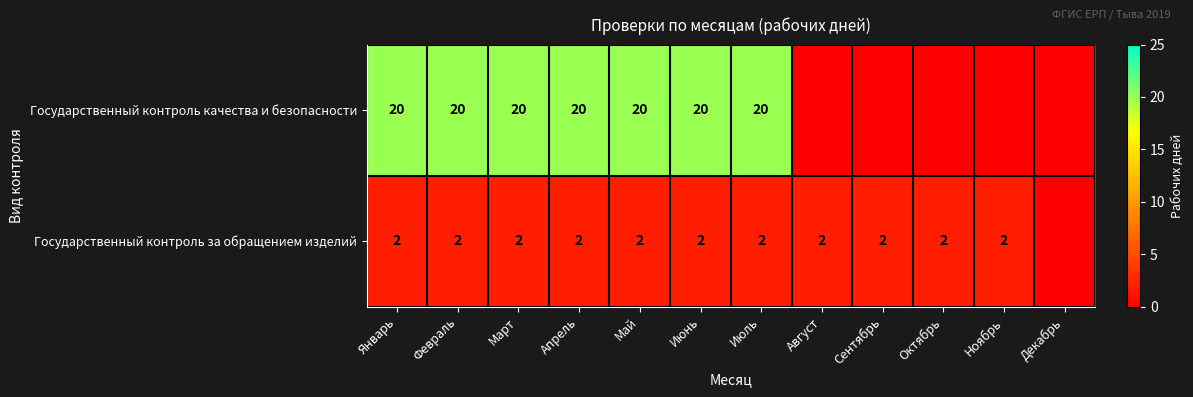

The Государственный контроль качества и безопасности series shows 13 at Январь. True or false?

False